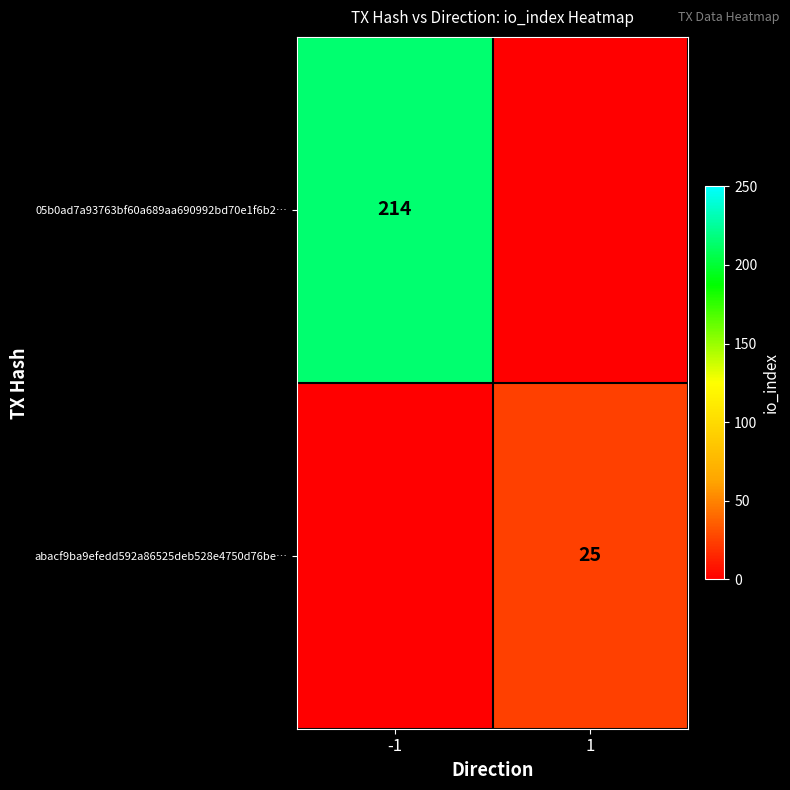

The value of 05b0ad7a93763bf60a689aa690992bd70e1f6b2… at -1 is 346. True or false?

False